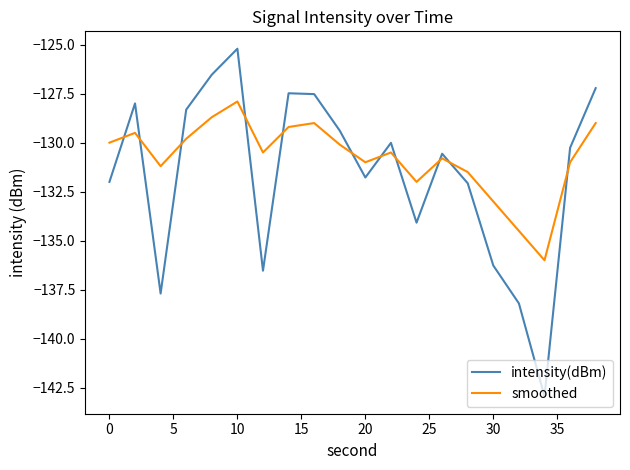

What is the maximum value shown in the chart?

-125.2